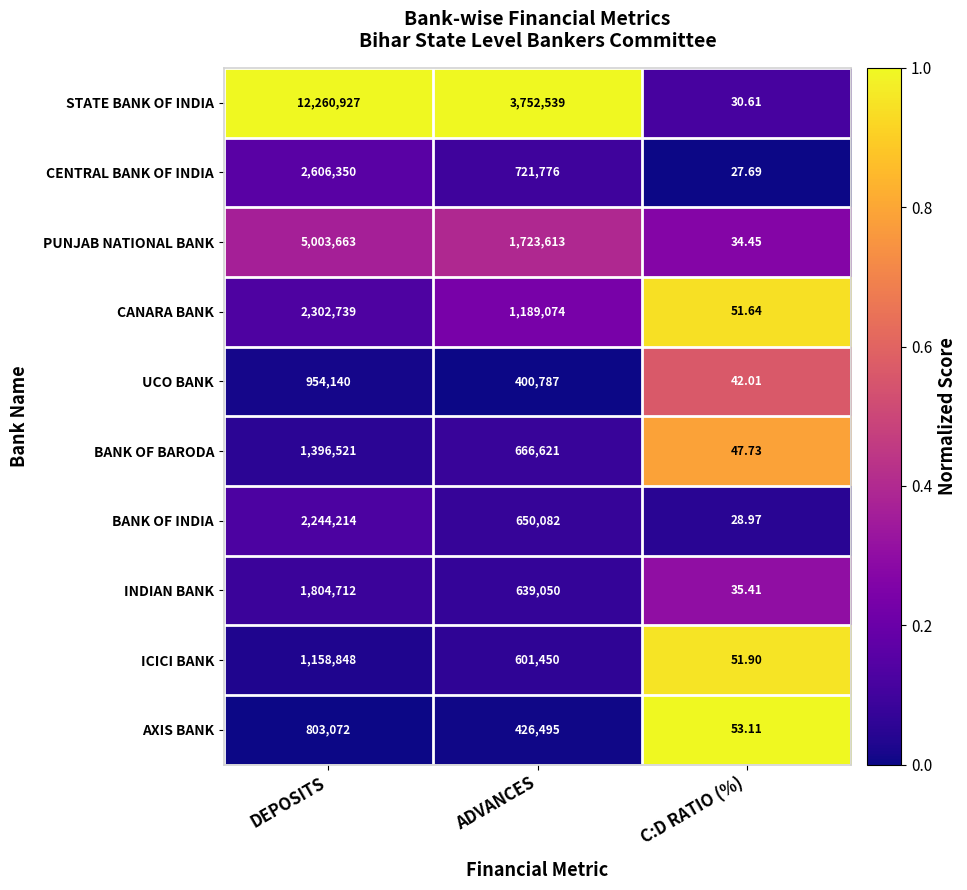

Which category has the lowest value across all series?

C:D RATIO (%)